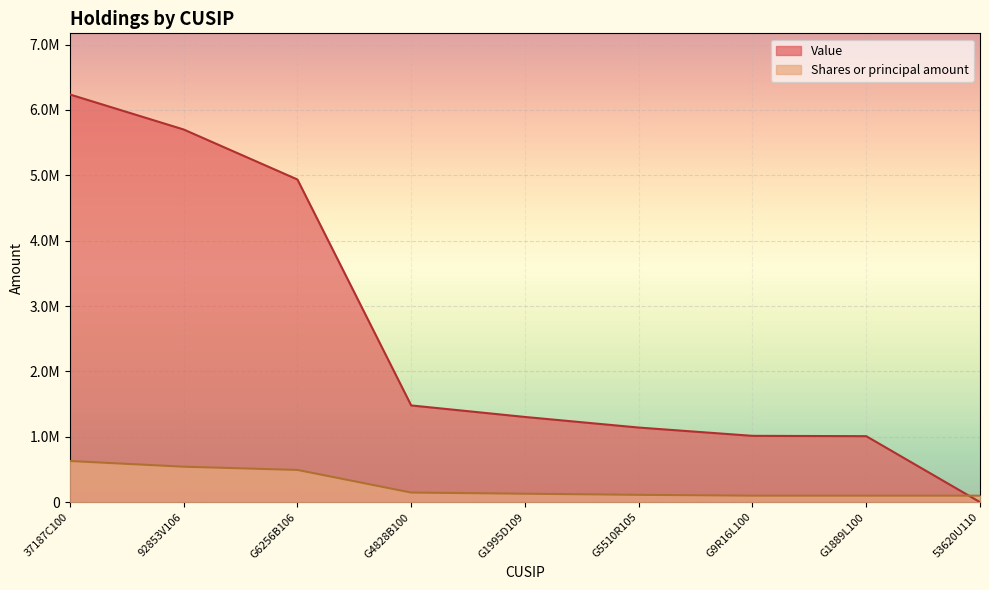

What is the difference between the maximum and minimum values in the Value series?

6236000